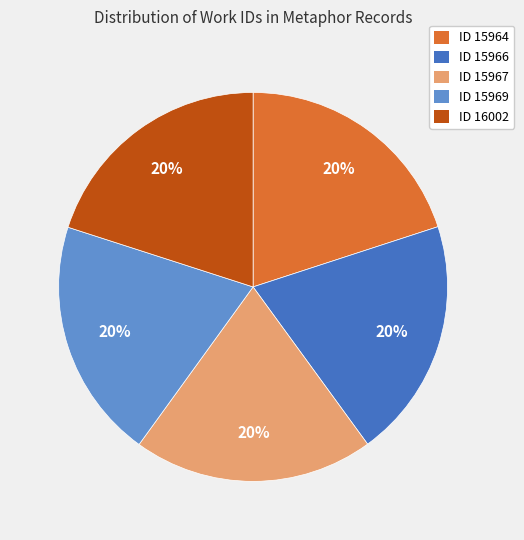

Approximately how many times larger is the value at ID 15969 compared to ID 16002?

1.0